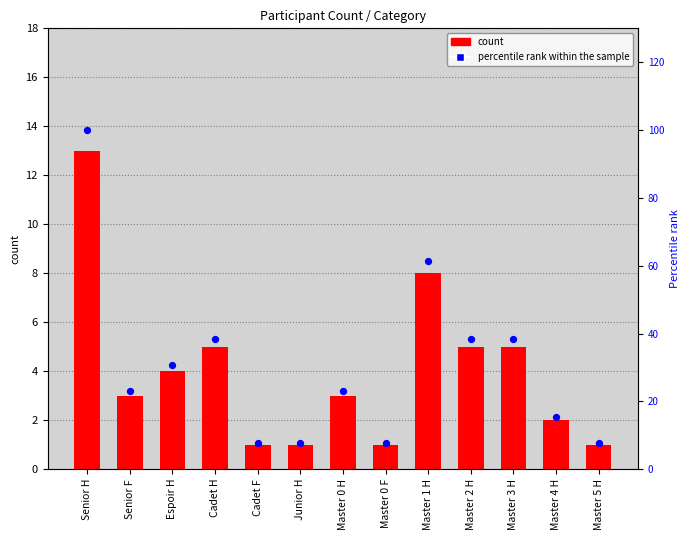

Which series contains the lowest Y value?

count